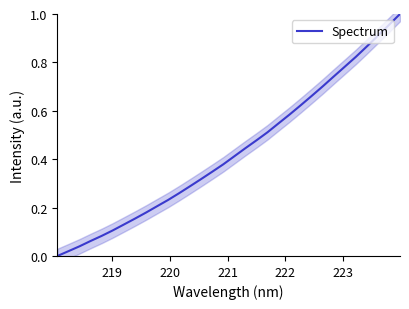

What is the average value?

0.4